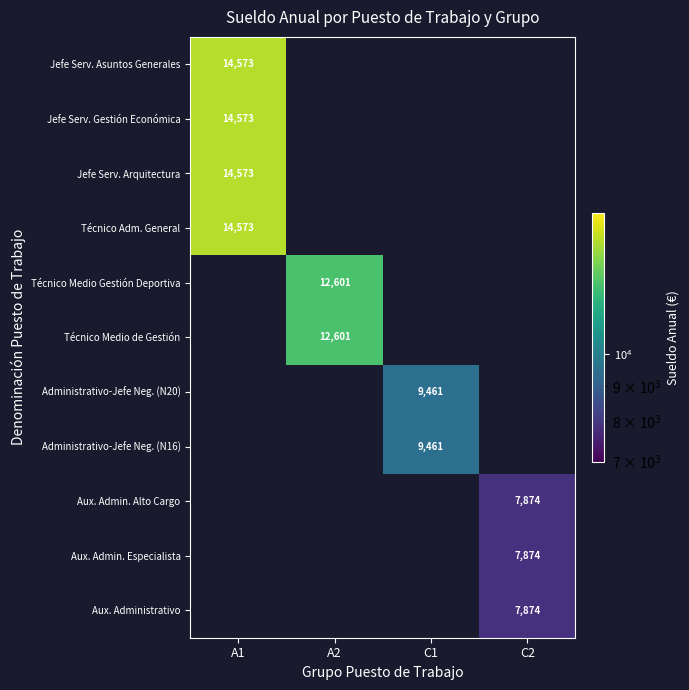

At how many categories does at least one series exceed 8655?

3